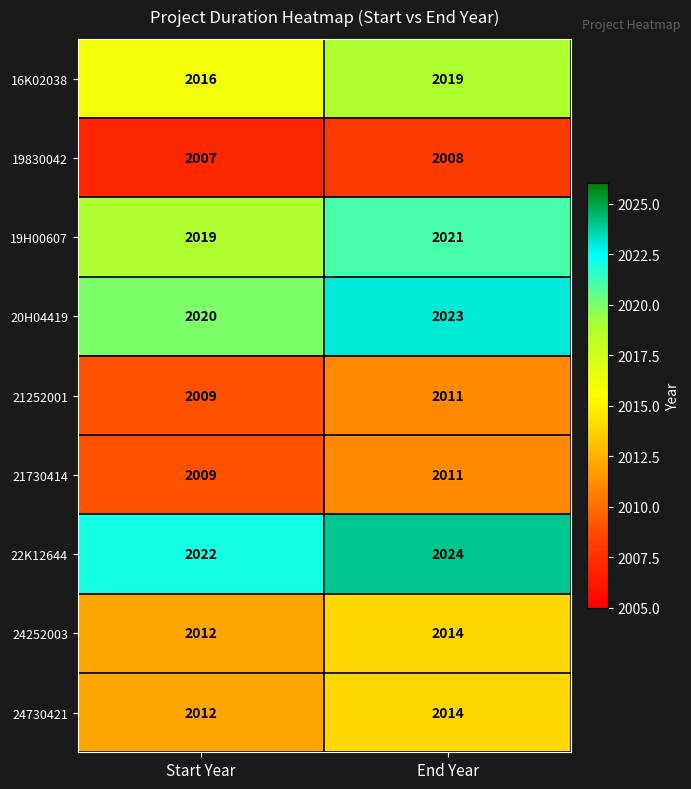

What is the smallest value displayed?

2007